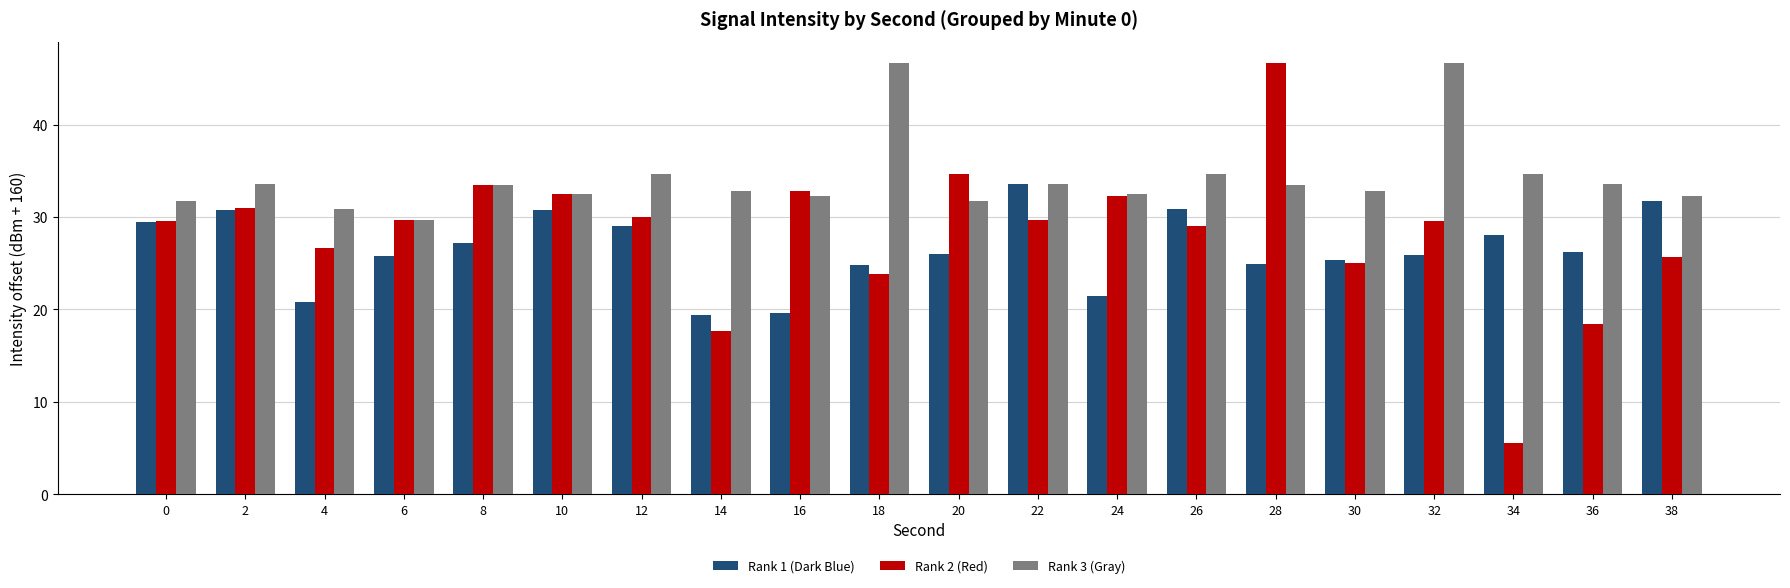

What is the greatest value displayed?

46.6